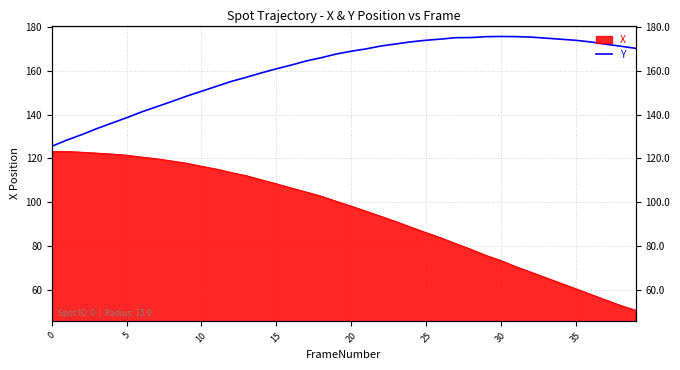

How many data points are above 169?

20